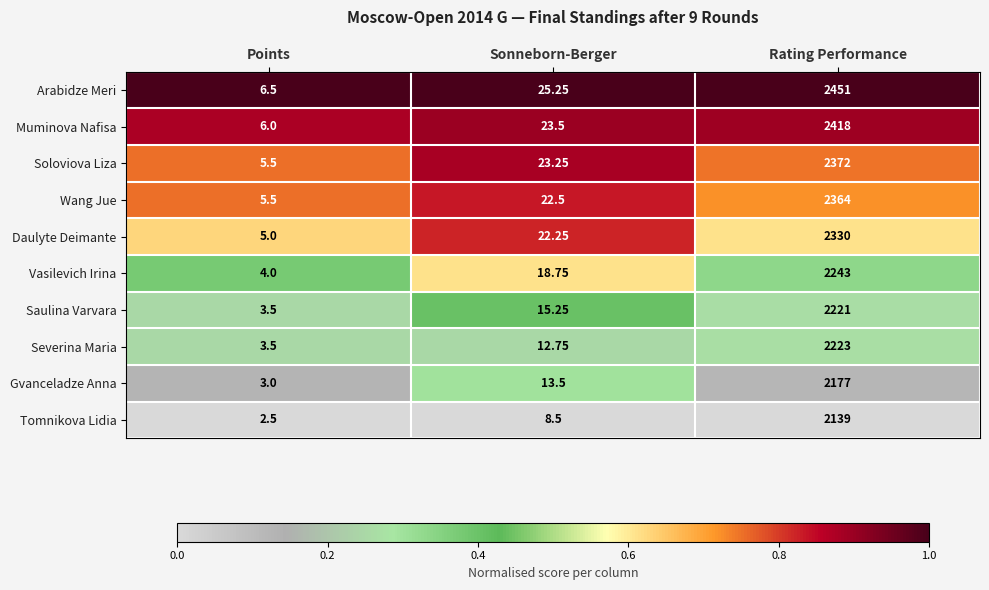

Where is Severina Maria nearest to the value 1113?

Sonneborn-Berger